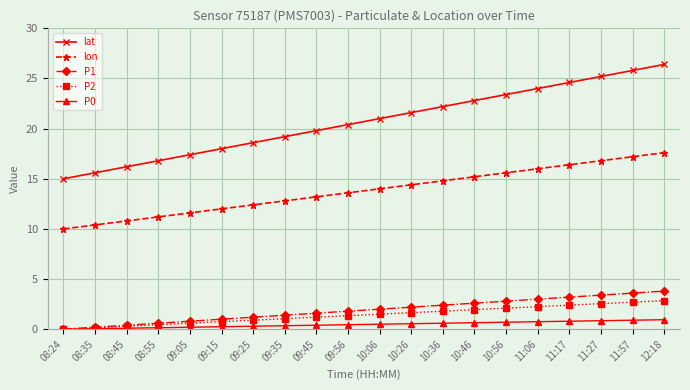

Count the number of data series in this chart.

5